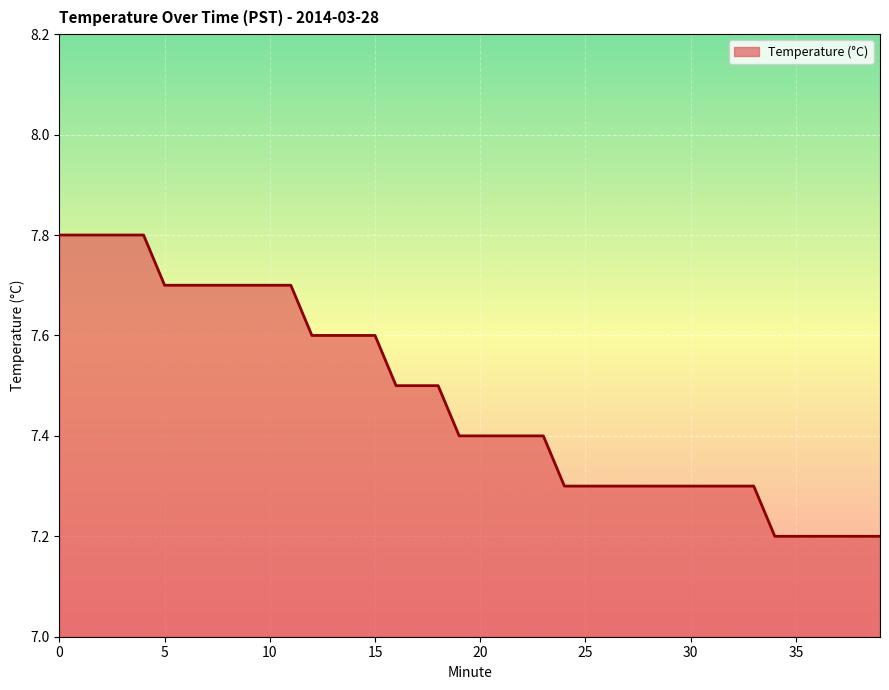

What is the smallest value displayed?

7.2